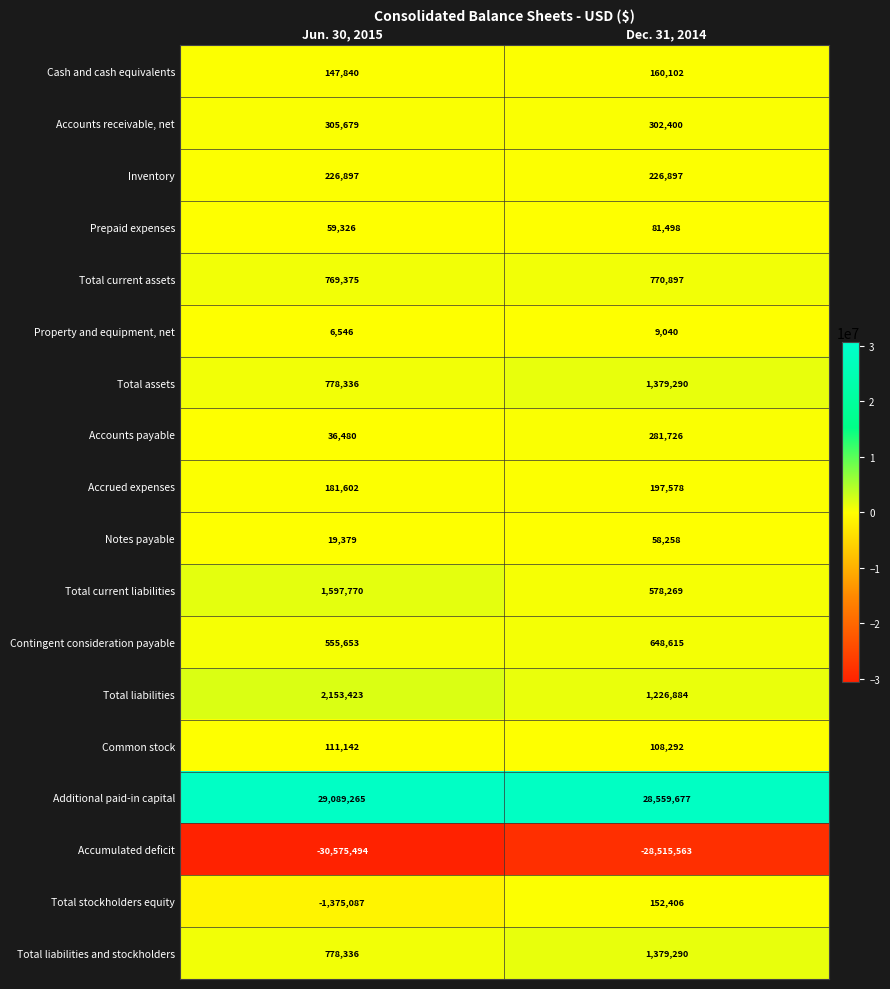

How many distinct data groups are displayed?

18